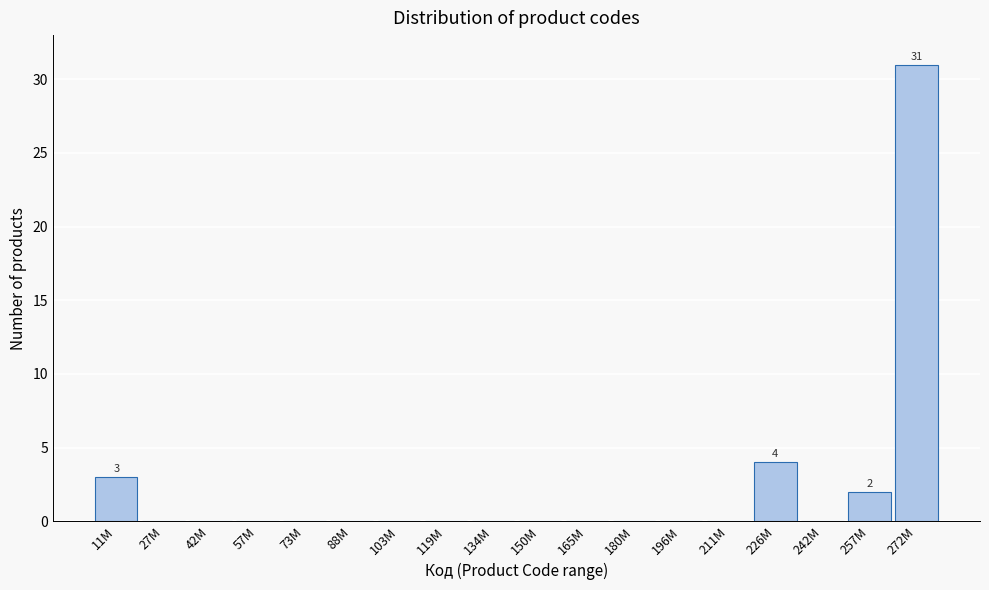

Reading left to right, transcribe all the data shown in this chart.

11M=3	27M=0	42M=0	57M=0	73M=0	88M=0	103M=0	119M=0	134M=0	150M=0	165M=0	180M=0	196M=0	211M=0	226M=4	242M=0	257M=2	272M=31